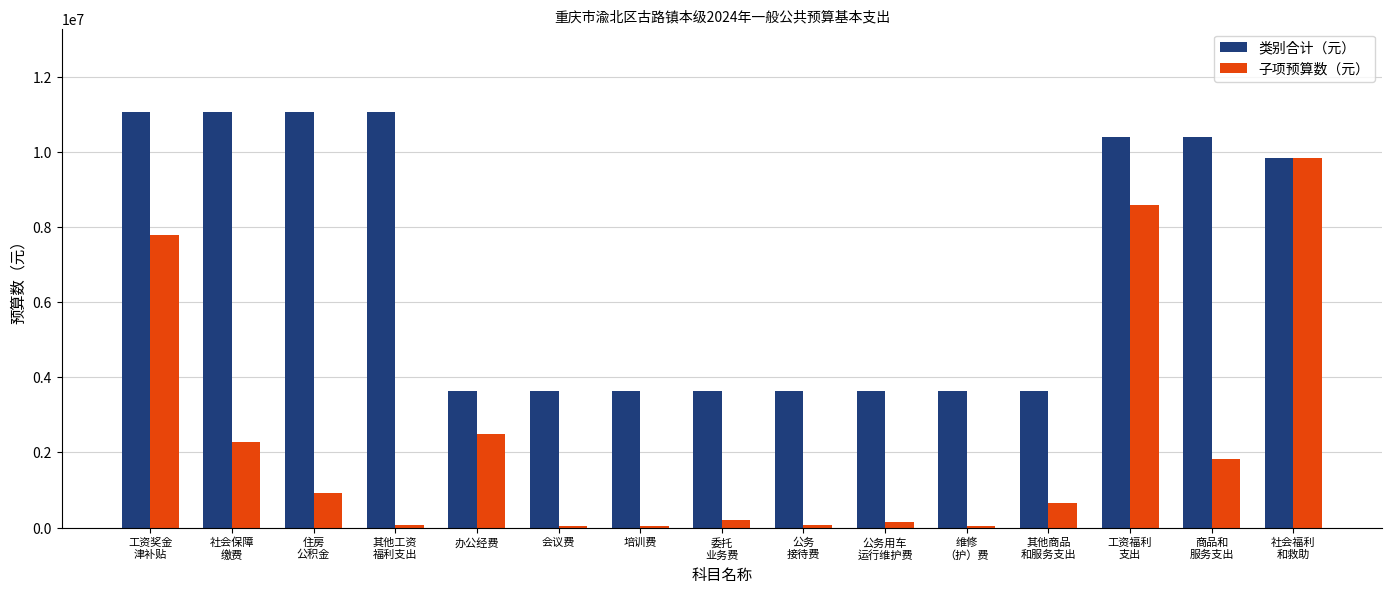

Where is 子项预算数（元） nearest to the value 4932200?

办公经费